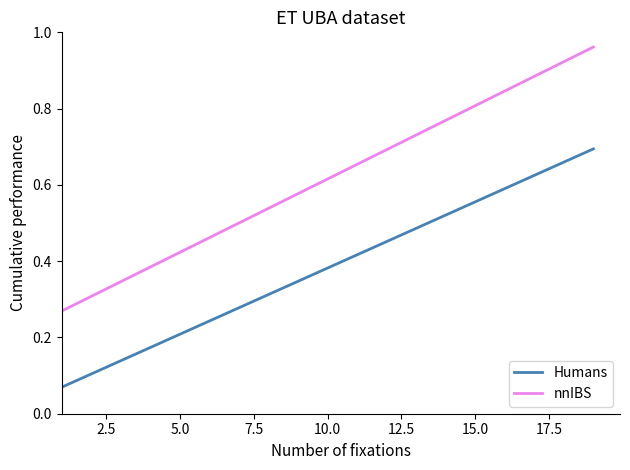

What are all the series names shown in the legend?

Humans, nnIBS